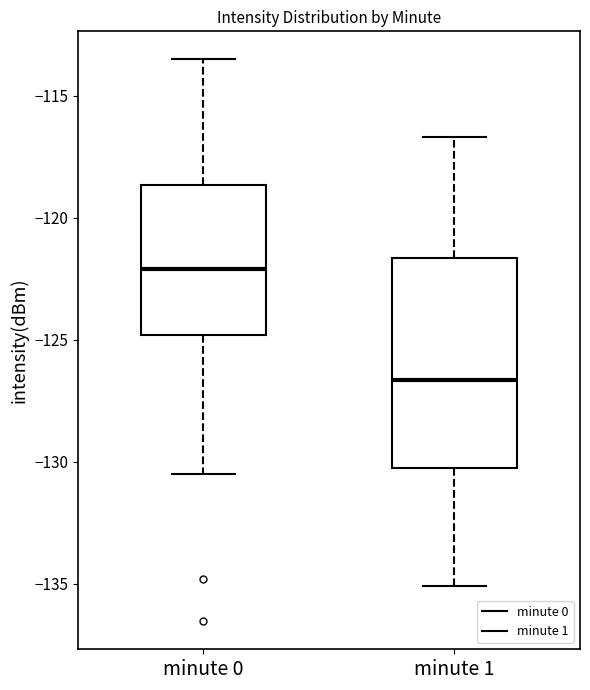

Comparing the boxes themselves (not the whiskers), which one is the tallest?

minute 1